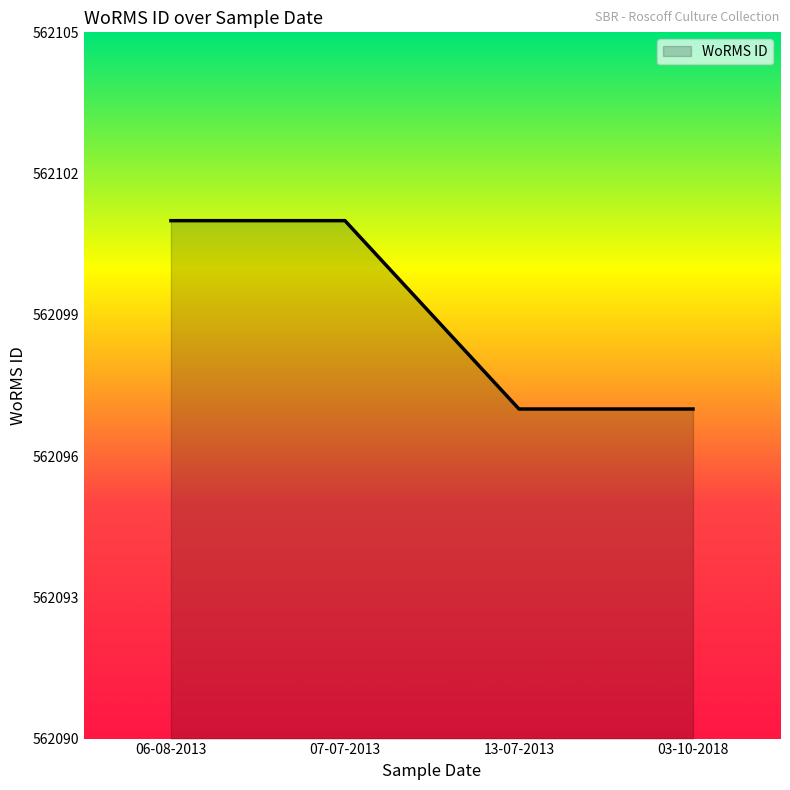

What is the difference between the values at 07-07-2013 and 13-07-2013?

4